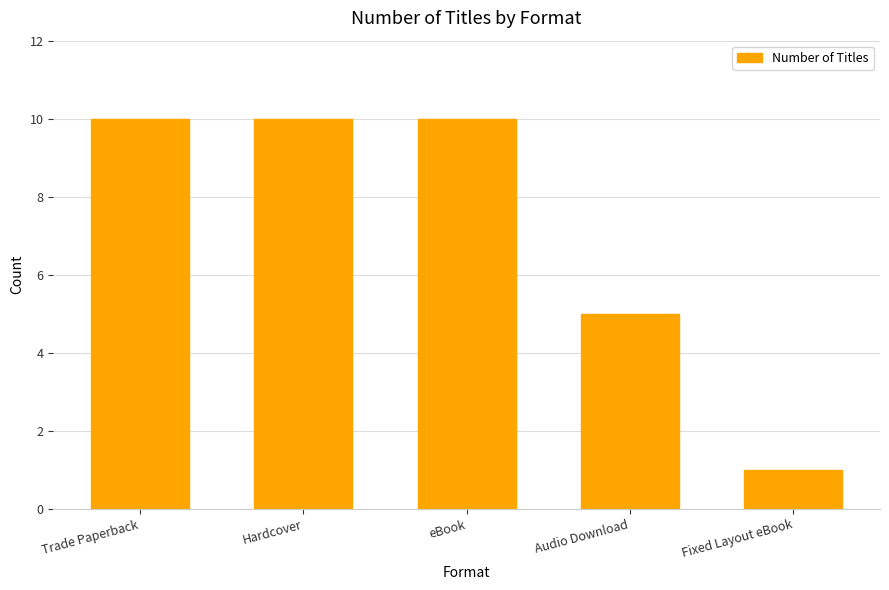

What is the average value?

7